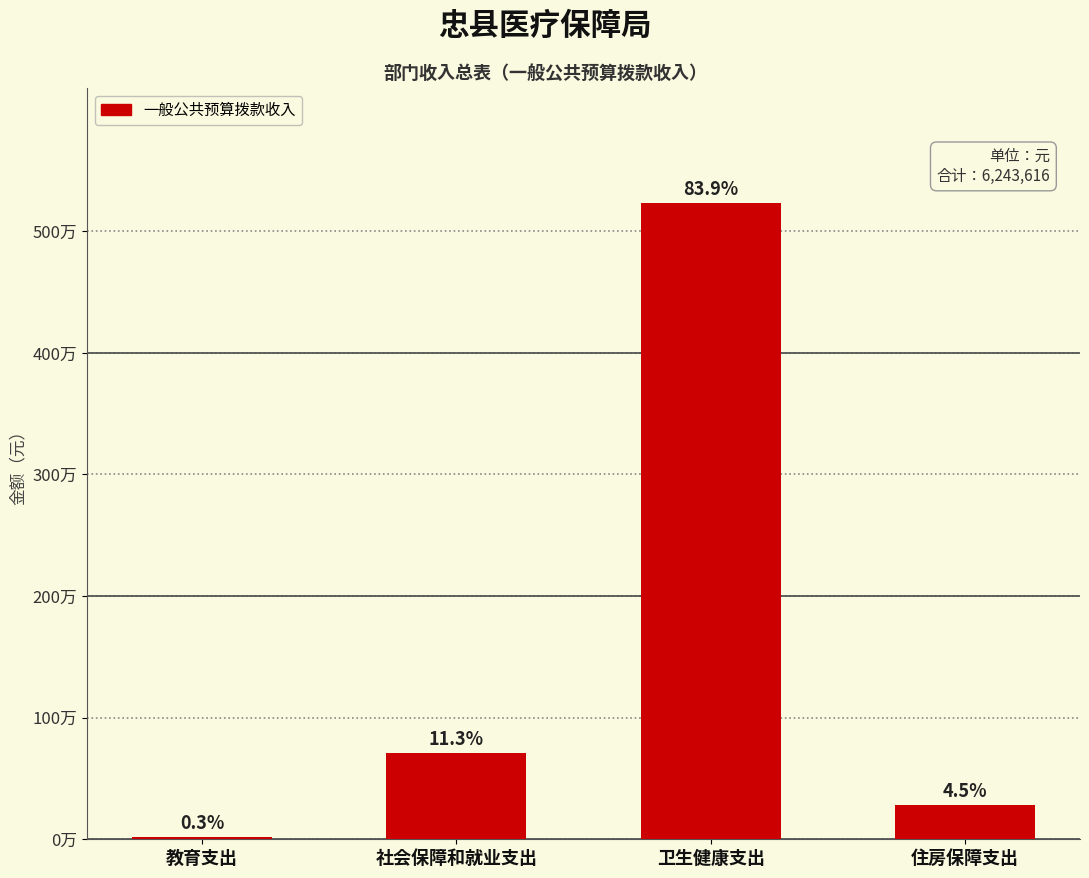

List the labels in order of value, smallest first.

教育支出, 住房保障支出, 社会保障和就业支出, 卫生健康支出